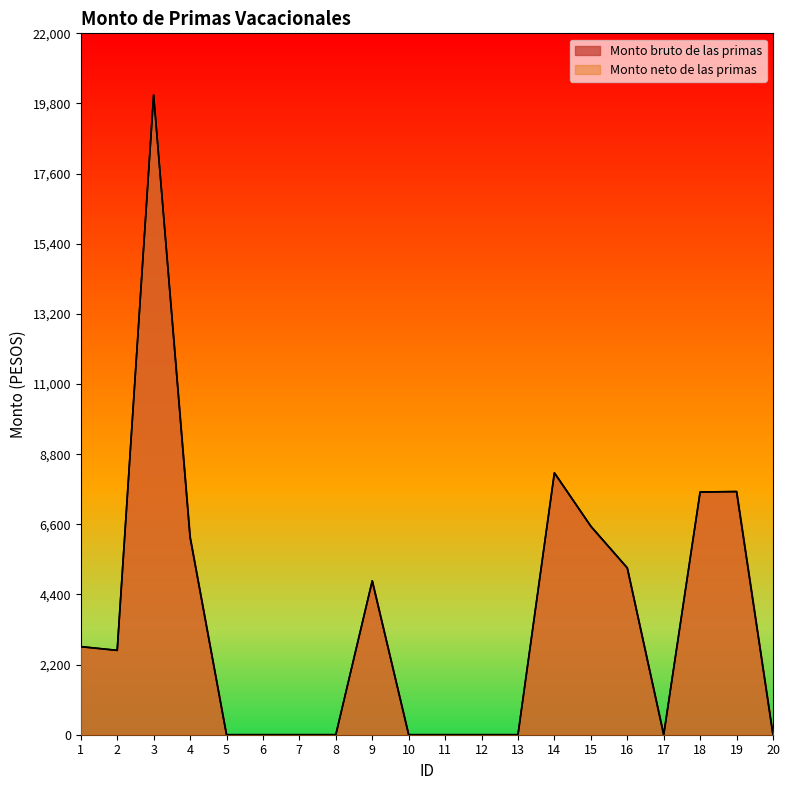

At which label does Monto bruto de las primas reach its minimum?

5